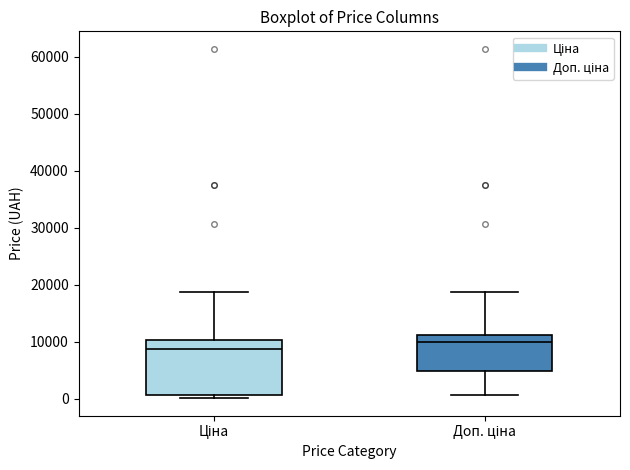

Where does the lower whisker of the box for Доп. ціна end on the y-axis? The values are not printed on the chart, so give them approximately, as read against the axis.

1000